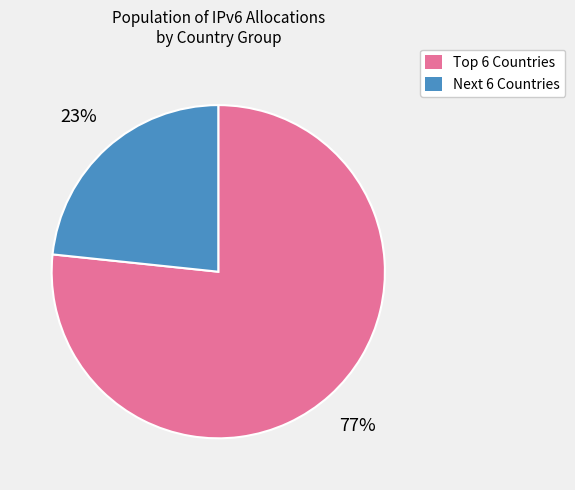

What is the majority slice?

Top 6 Countries